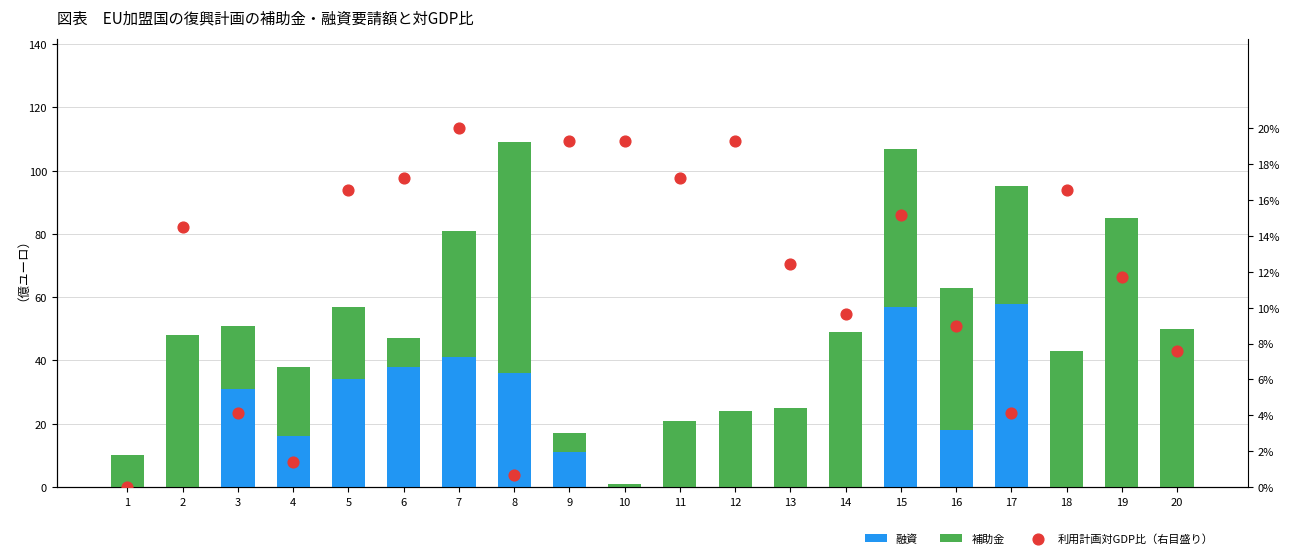

What is the total value across all series at 18?

59.6